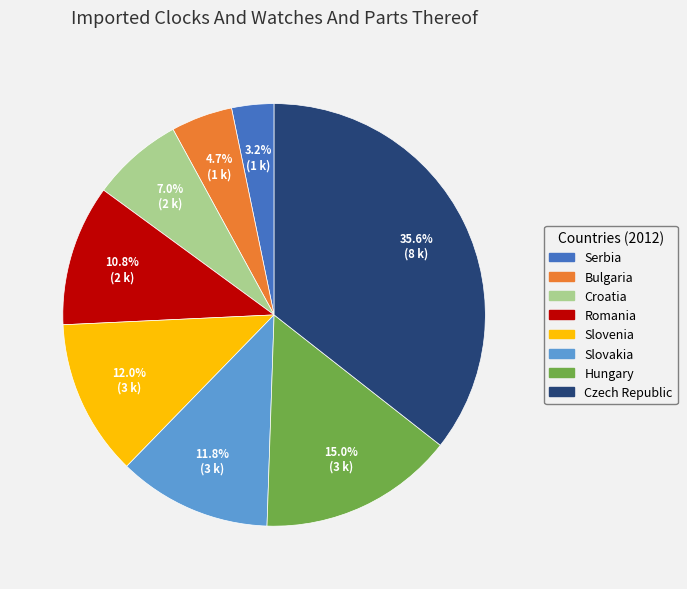

What percentage is the Serbia slice, to the nearest percent?

3%